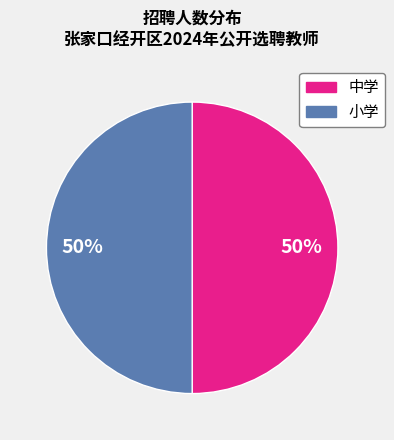

To the nearest percent, what is the average slice percentage?

50%